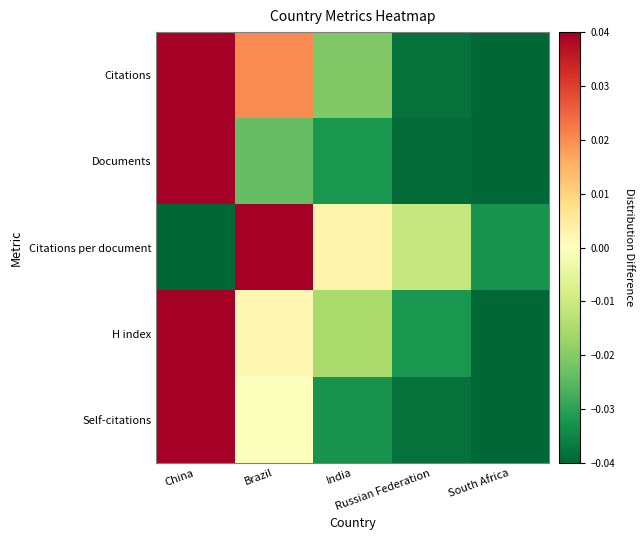

At Brazil, list the series in order from smallest to largest.

Documents, Self-citations, H index, Citations, Citations per document